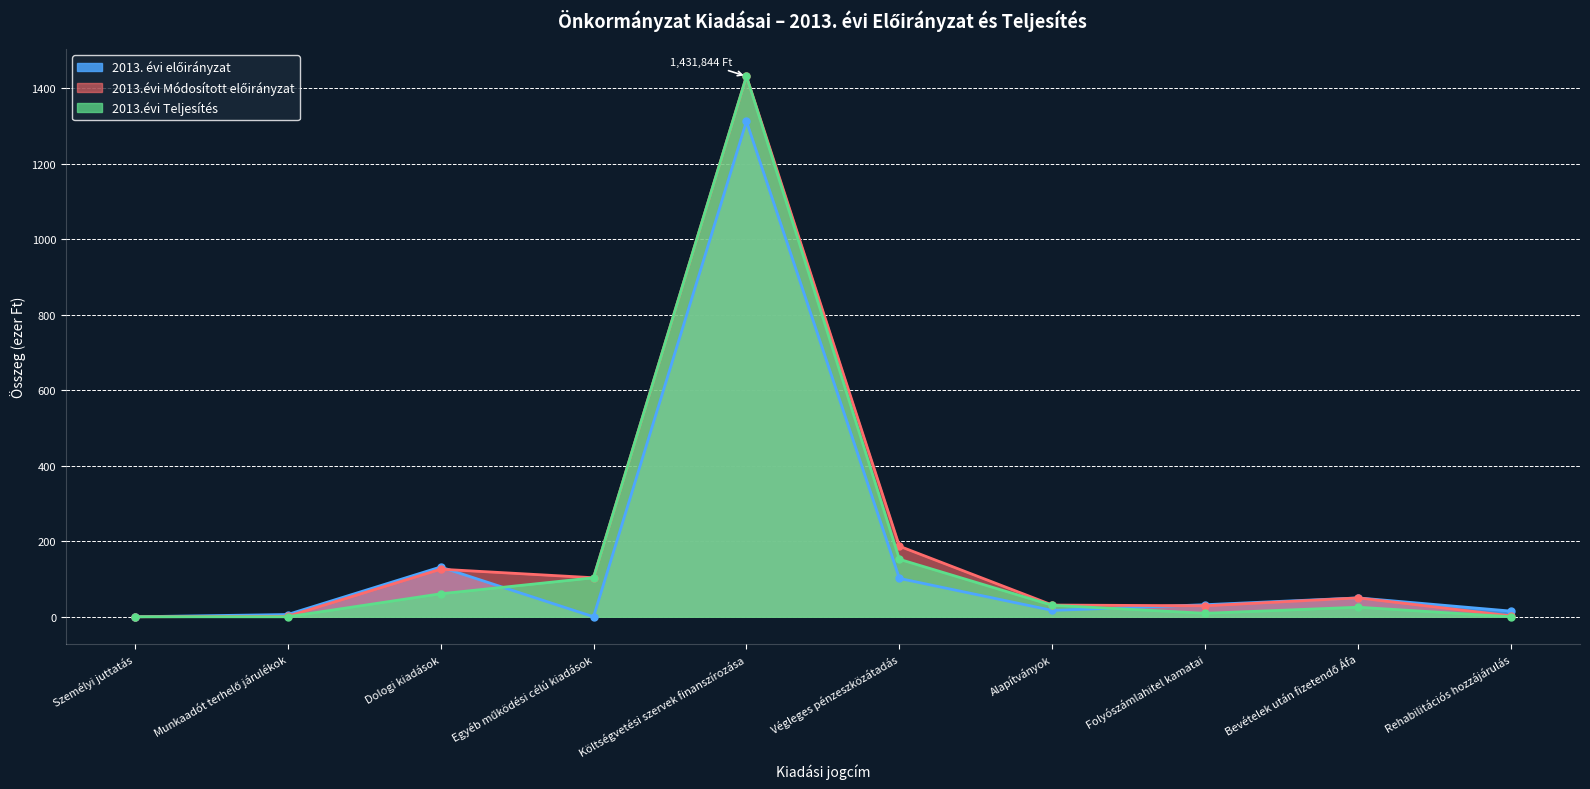

Which series has the widest spread of values?

2013.évi Teljesítés